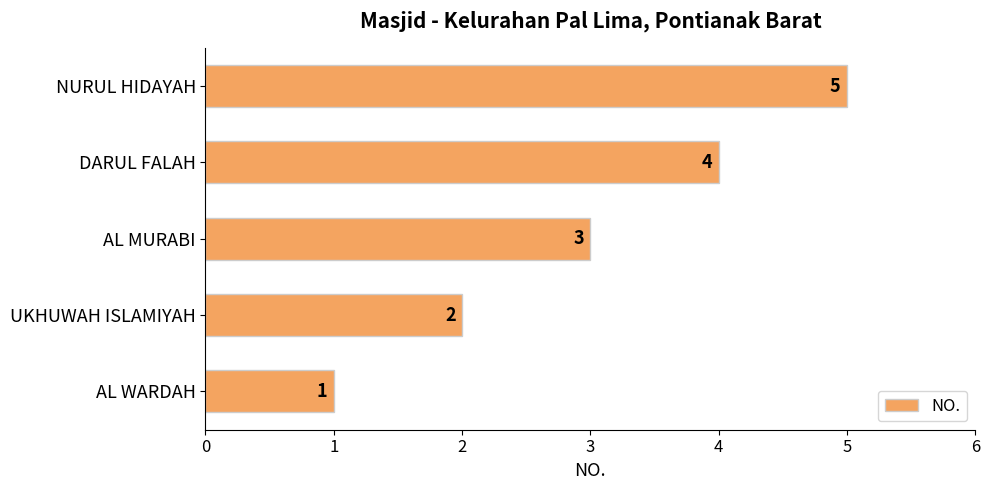

Count the number of data series in this chart.

1